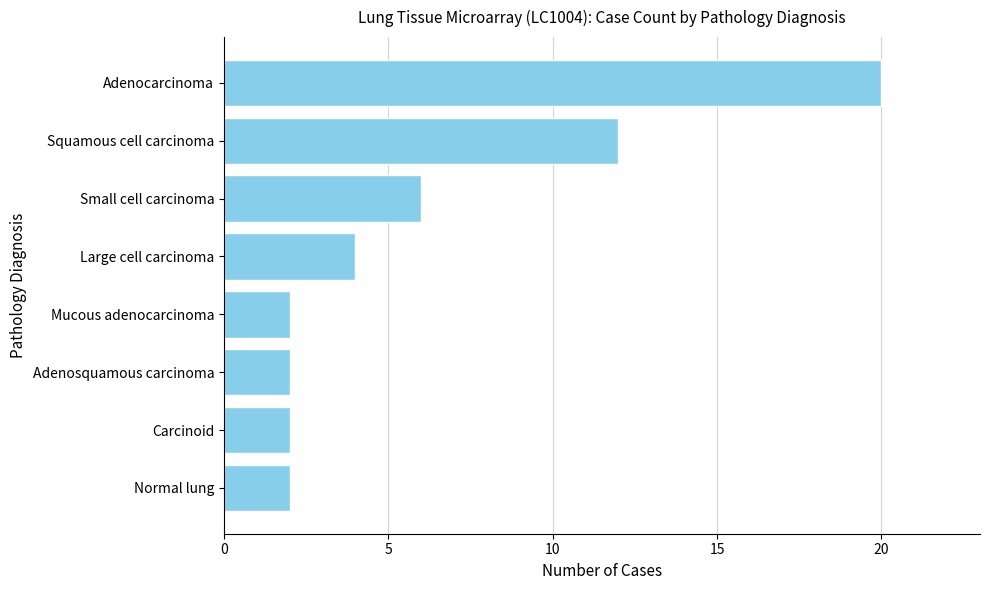

What is the sum of all values?

50